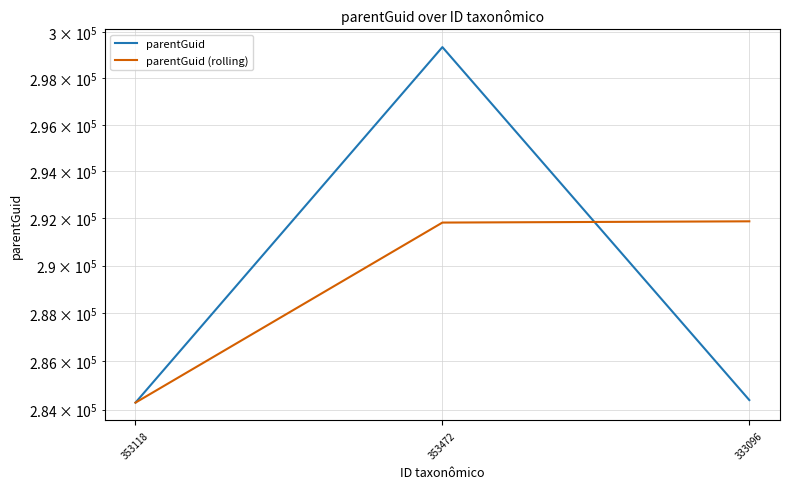

At which label does parentGuid first exceed 284392?

353472